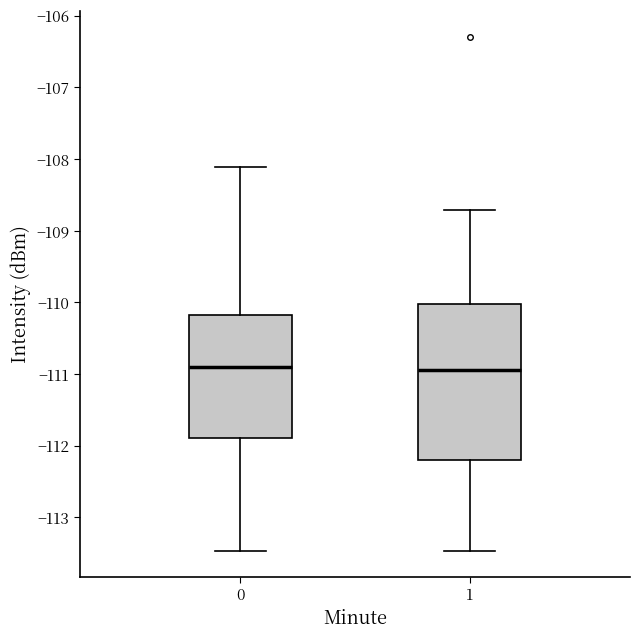

Where is the lower edge of the box at x = 0 on the y-axis? The values are not printed on the chart, so give them approximately, as read against the axis.

-111.9